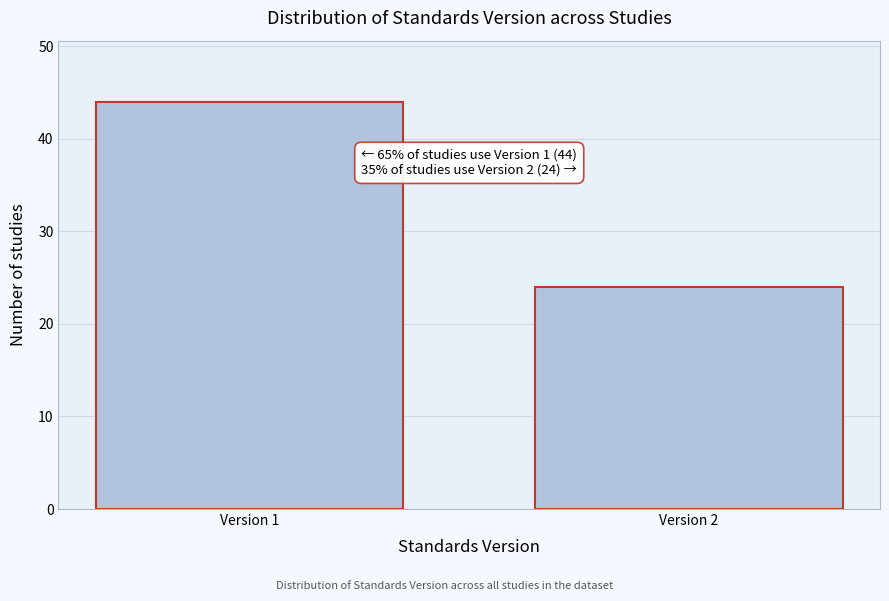

Reading left to right, transcribe all the data shown in this chart.

44	24